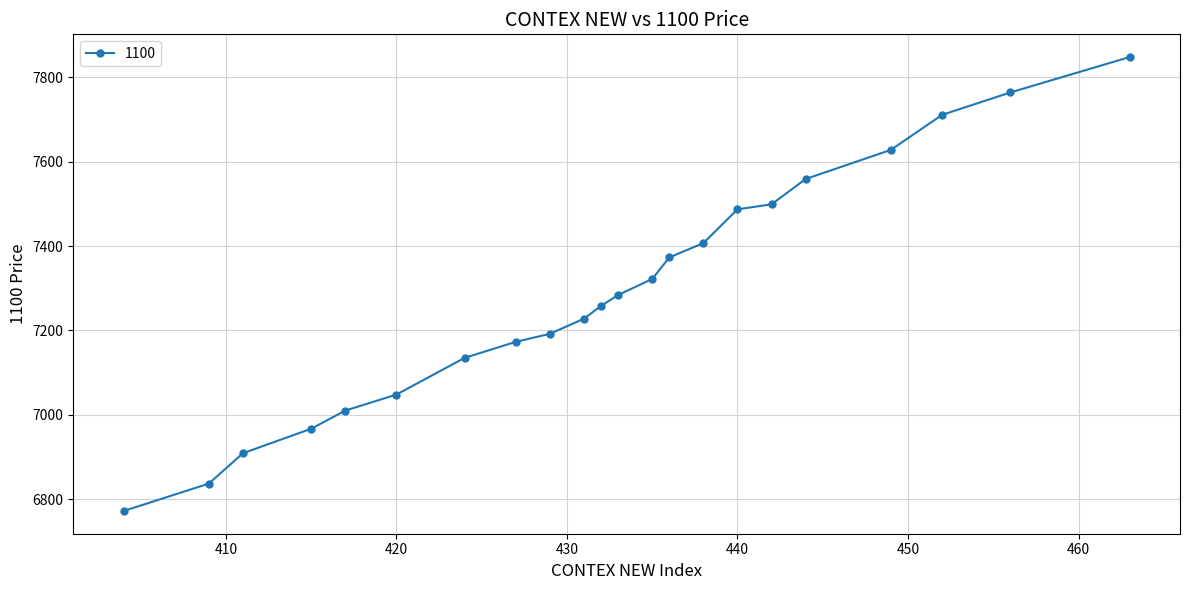

What is the maximum value shown in the chart?

7848